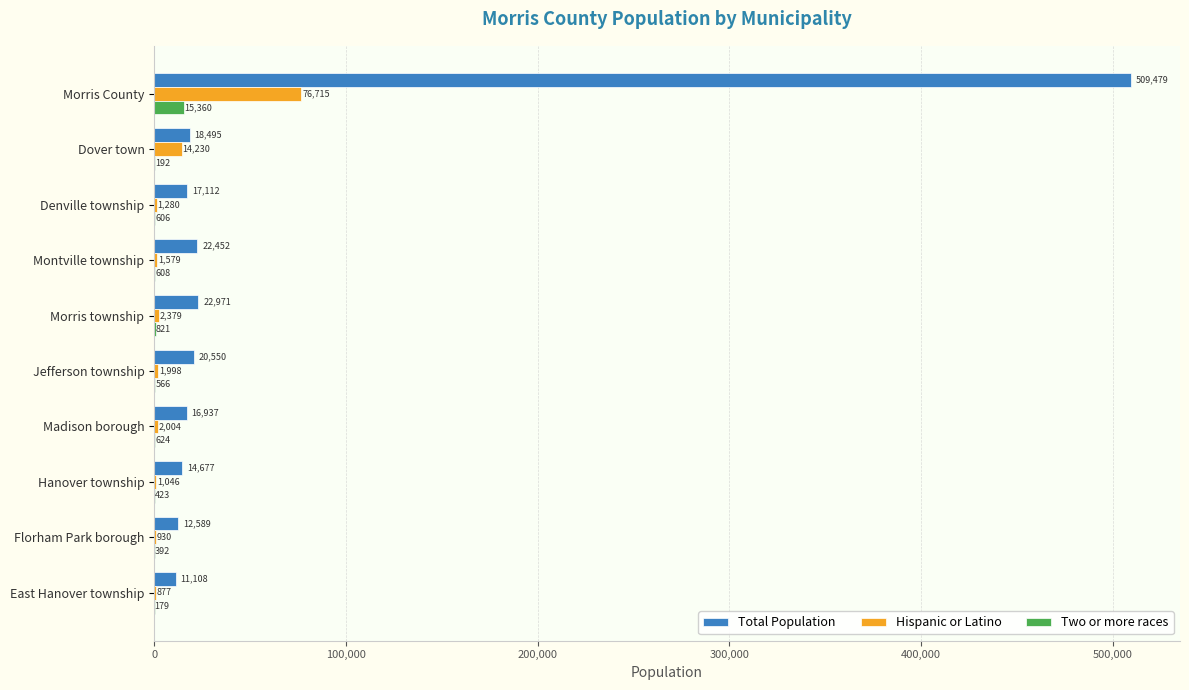

What is the sum of the Total Population values at East Hanover township and Dover town?

29603